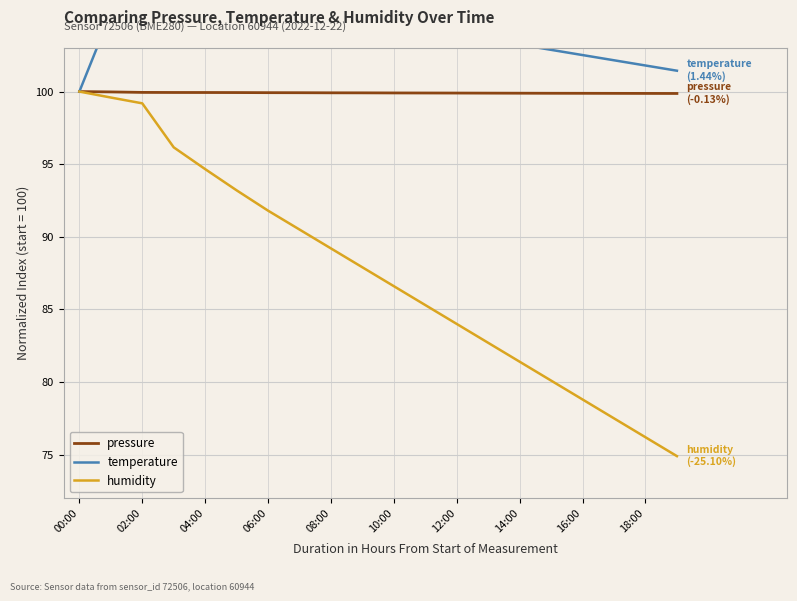

At how many categories does at least one series exceed 86?

20